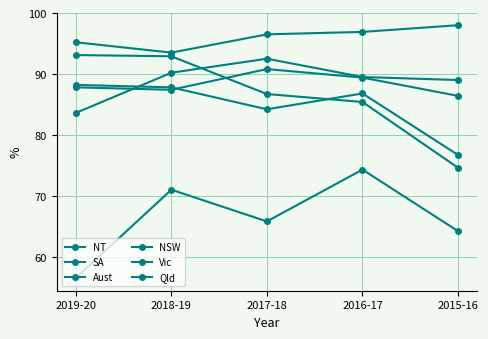

The value of SA at 2017-18 is 37.9. True or false?

False